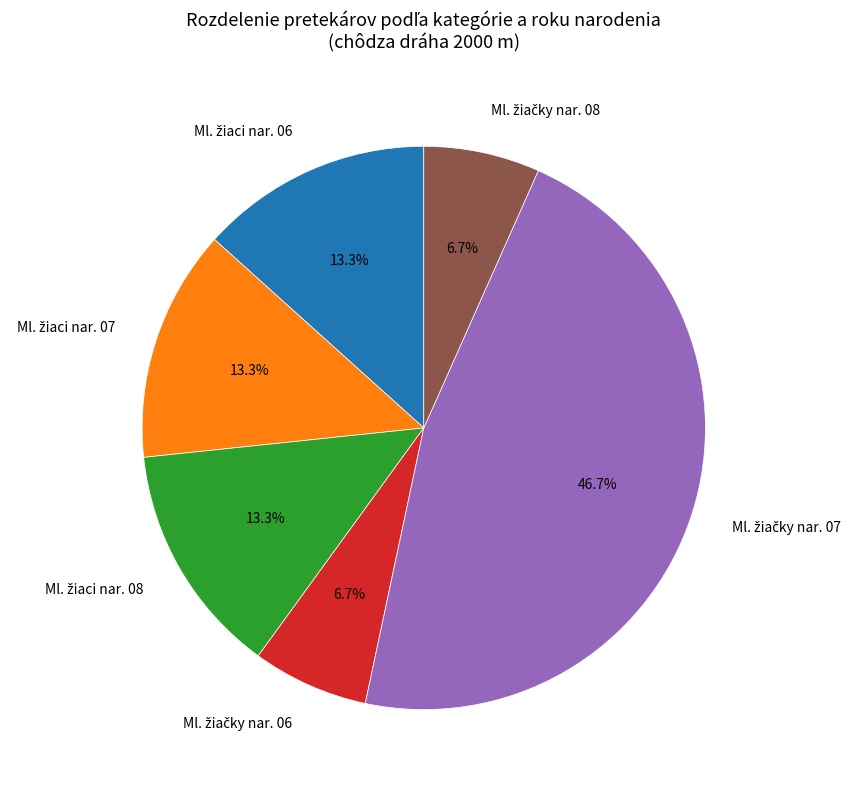

Is there a majority slice in this chart?

No